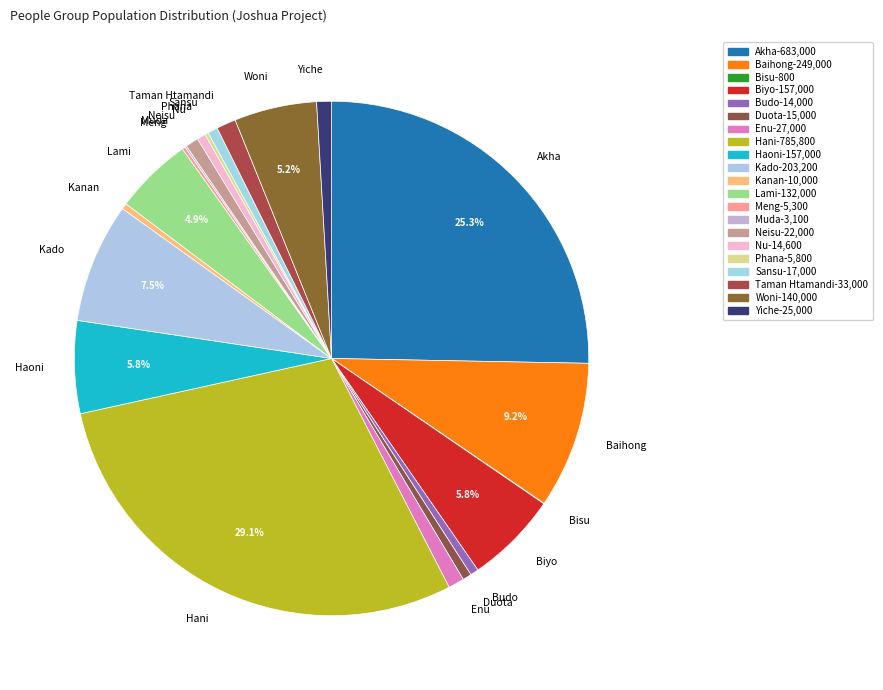

To the nearest percent, what is the difference between the largest and smallest slice percentages?

29%